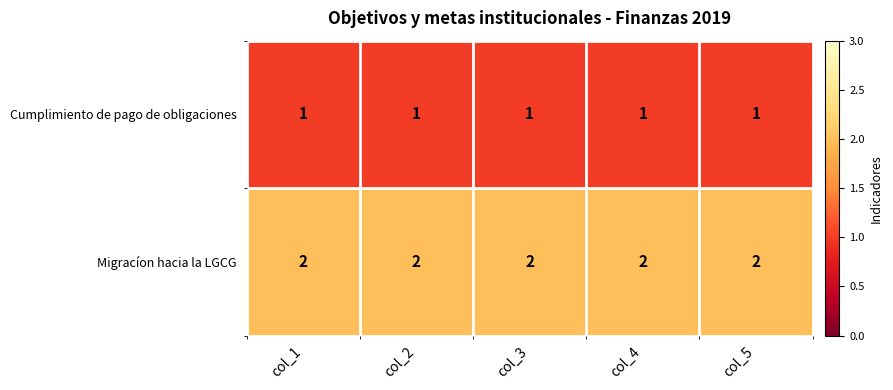

What is the sum of all Migracíon hacia la LGCG values?

10